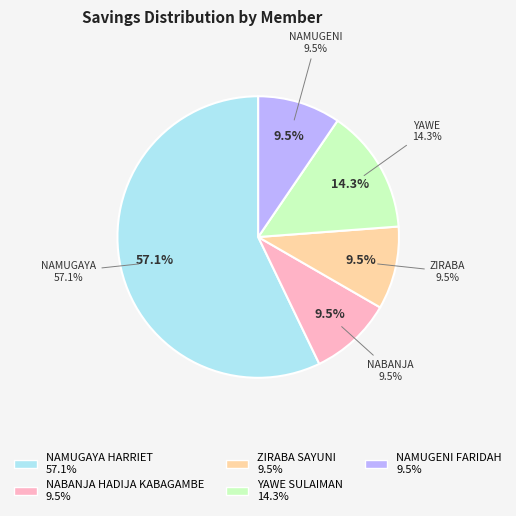

True or false: NAMUGAYA HARRIET accounts for 69% of the total.

False